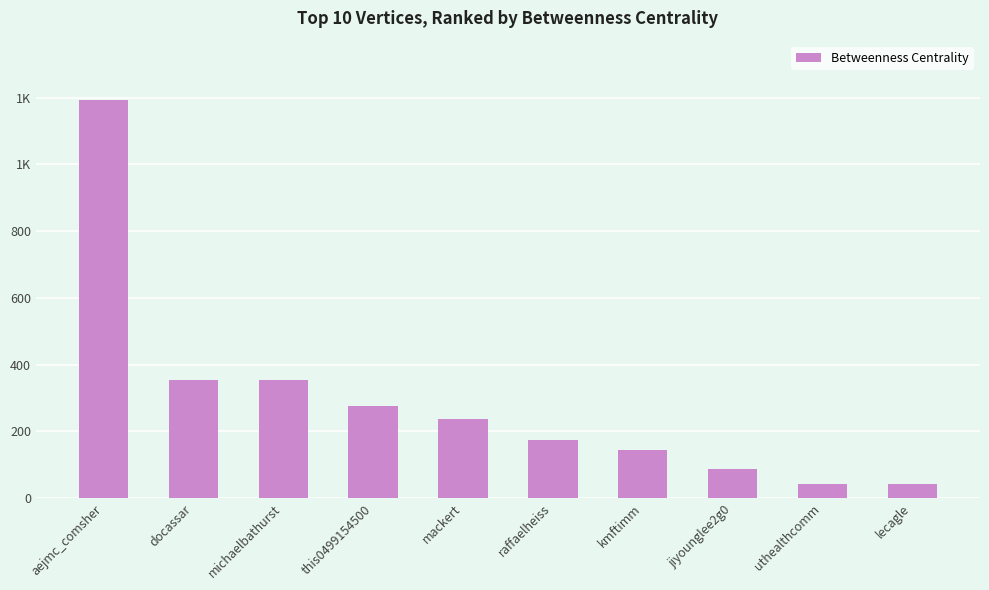

What is the minimum value shown in the chart?

40.7